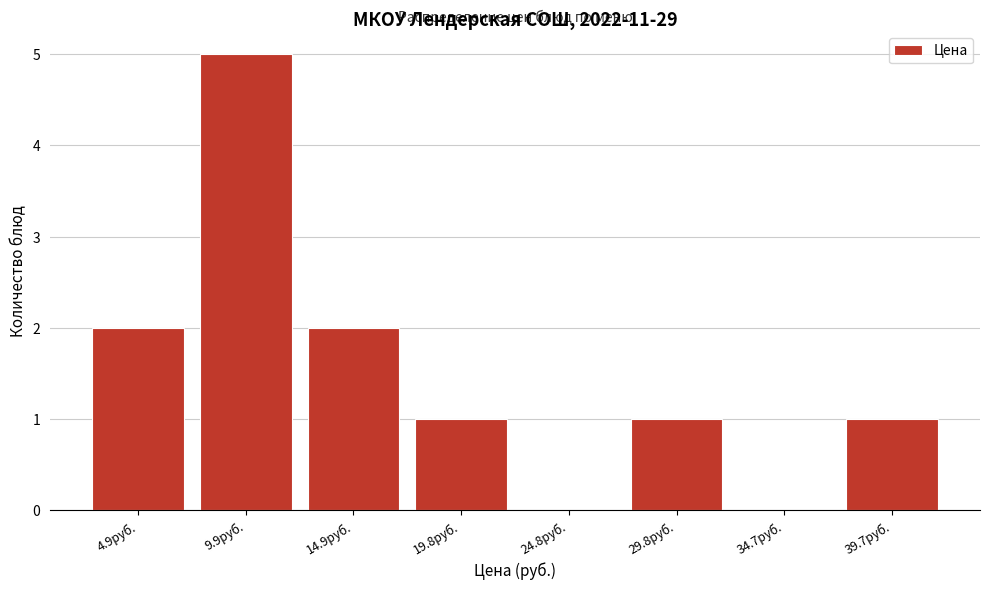

What is the height of the bar covering 27.5 to 32.0 on the x-axis? Neither the bar edges nor the heights are printed on the chart, so give them approximately, as read against the axes.

1